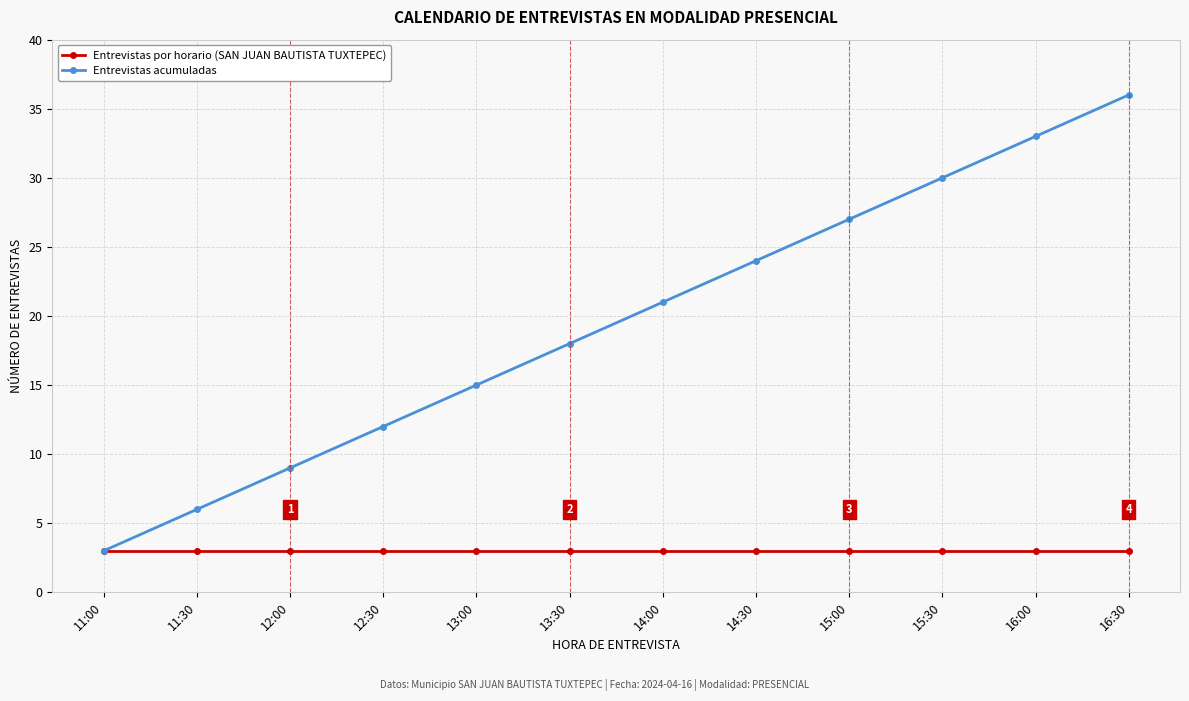

What is the label of the 12th point from the left?

16:30